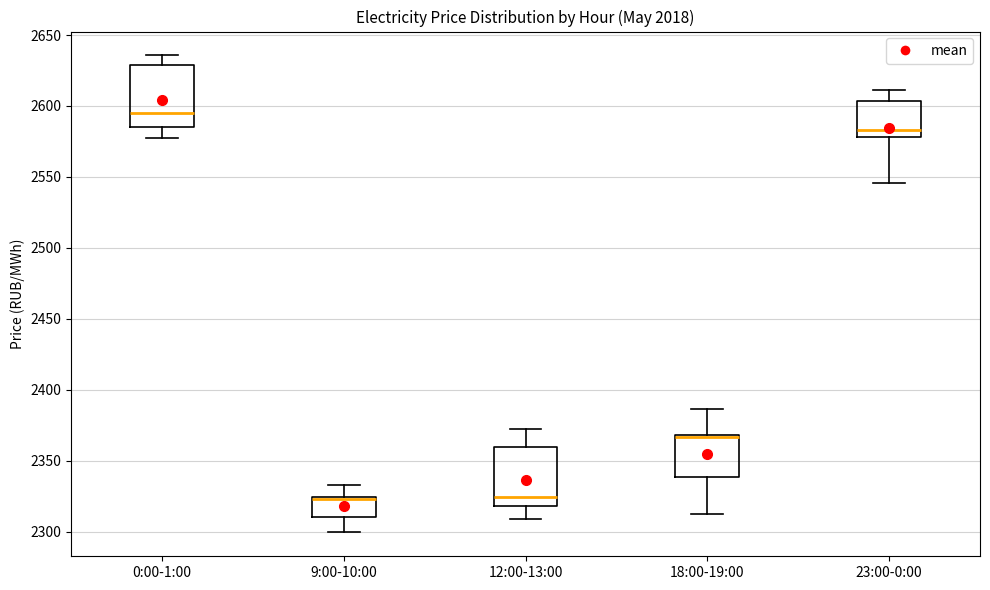

Reading left to right, transcribe this box plot: for each box, give where its median line is, the range the box spans, and where its two whiskers end, as read against the y-axis. The values are not printed on the chart, so give them approximately, as read against the axis.

0:00-1:00: median 2595, box 2585 to 2630, whiskers 2580 to 2635
9:00-10:00: median 2325 (just below the box's upper edge), box 2310 to 2325, whiskers 2300 to 2335
12:00-13:00: median 2325, box 2320 to 2360, whiskers 2310 to 2370
18:00-19:00: median 2365 (drawn on the box's upper edge), box 2340 to 2370, whiskers 2315 to 2385
23:00-0:00: median 2585, box 2580 to 2605, whiskers 2545 to 2610